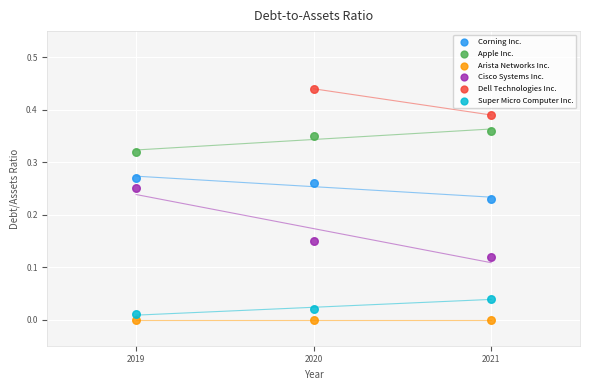

What are all the series names shown in the legend?

Corning Inc., Apple Inc., Arista Networks Inc., Cisco Systems Inc., Dell Technologies Inc., Super Micro Computer Inc.